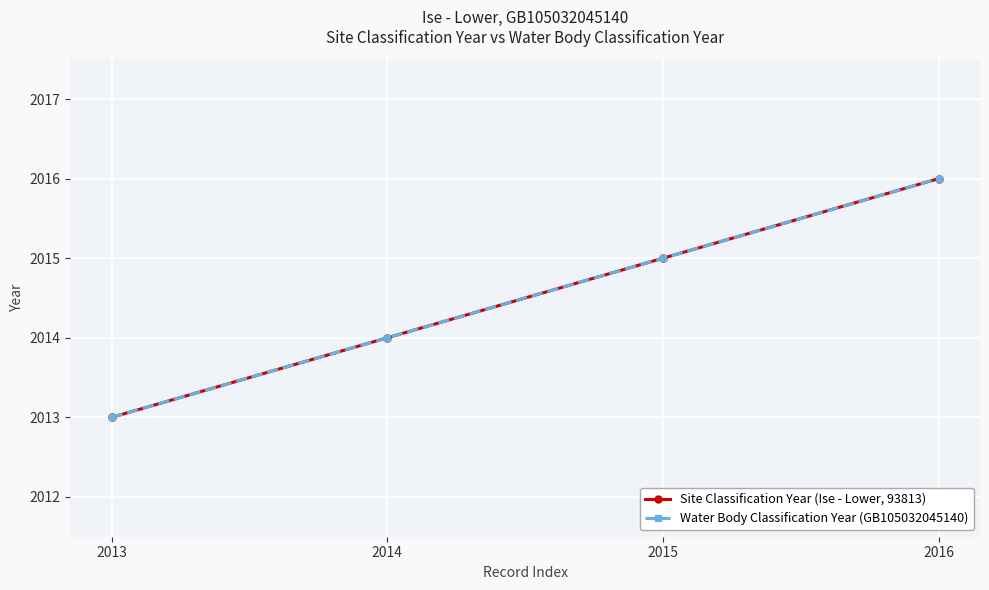

Rank the series by their maximum value, from lowest to highest.

Site Classification Year (Ise - Lower, 93813), Water Body Classification Year (GB105032045140)